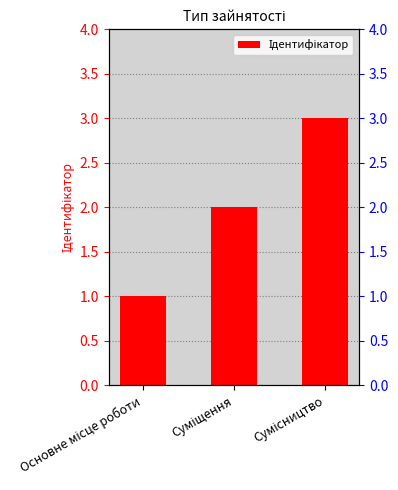

What is the difference between the second highest and minimum values?

1